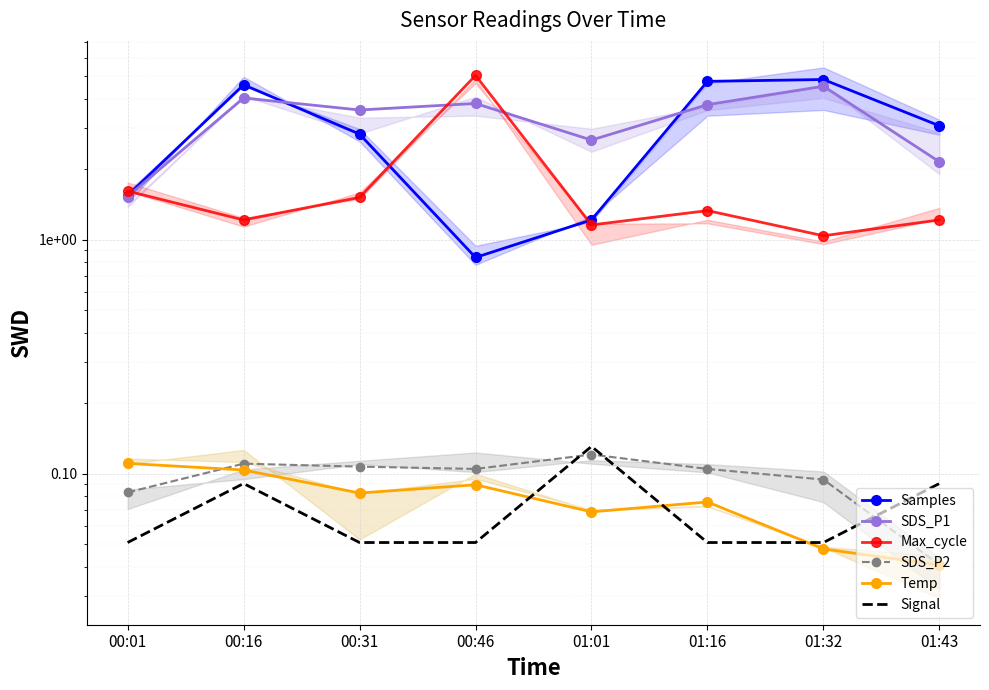

Reading left to right, extract all data points from this chart.

Samples: 00:01=1.5	00:16=4.6	00:31=2.8	00:46=0.8	01:01=1.2	01:16=4.8	01:32=4.8	01:43=3.1
SDS_P1: 00:01=1.5	00:16=4.0	00:31=3.6	00:46=3.8	01:01=2.7	01:16=3.8	01:32=4.5	01:43=2.2
Max_cycle: 00:01=1.6	00:16=1.2	00:31=1.5	00:46=5.0	01:01=1.2	01:16=1.3	01:32=1.0	01:43=1.2
SDS_P2: 00:01=0.1	00:16=0.1	00:31=0.1	00:46=0.1	01:01=0.1	01:16=0.1	01:32=0.1	01:43=0.0
Temp: 00:01=0.1	00:16=0.1	00:31=0.1	00:46=0.1	01:01=0.1	01:16=0.1	01:32=0.0	01:43=0.0
Signal: 00:01=0.1	00:16=0.1	00:31=0.1	00:46=0.1	01:01=0.1	01:16=0.1	01:32=0.1	01:43=0.1